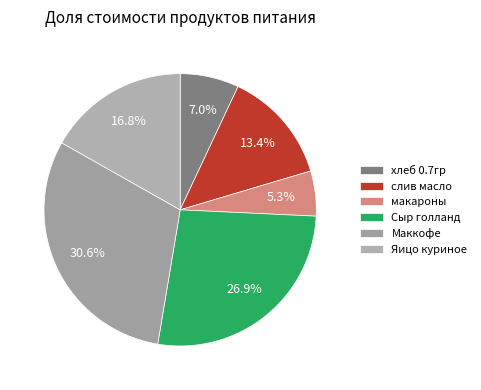

To the nearest percent, what portion does Маккофе represent?

31%